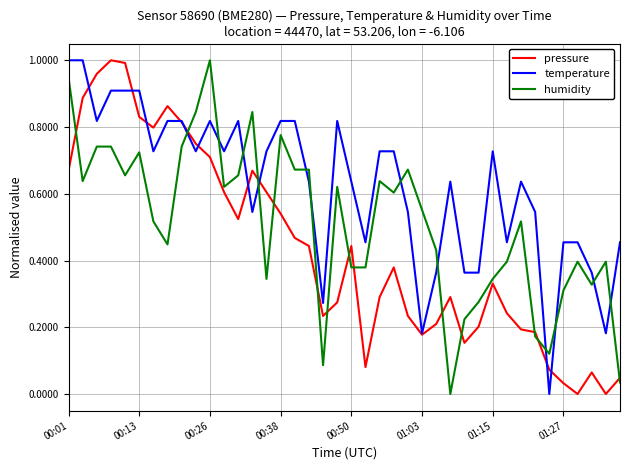

True or false: temperature and humidity intersect in this chart.

True